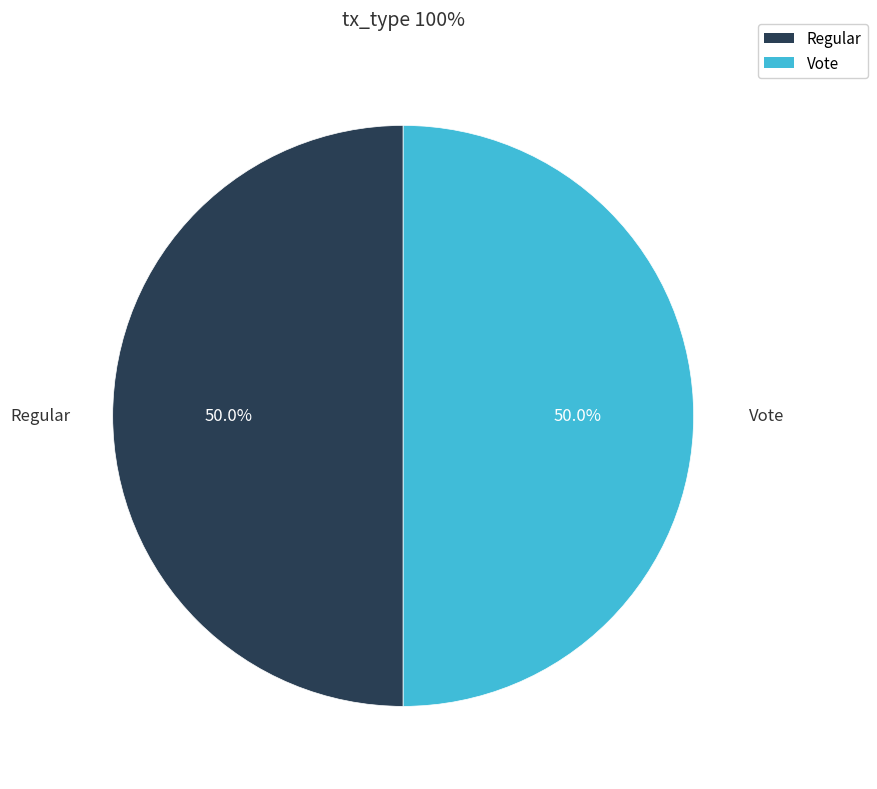

Approximately how many times larger is the value at Regular compared to Vote?

1.0